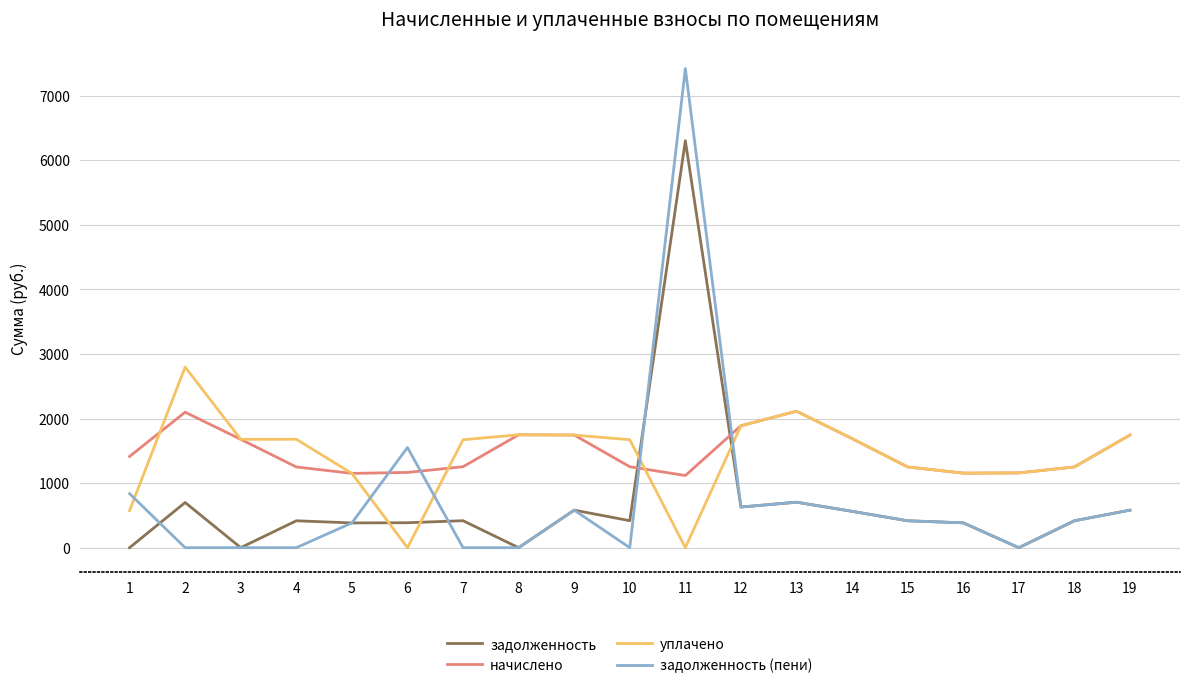

What is the average value of the задолженность series?

699.9